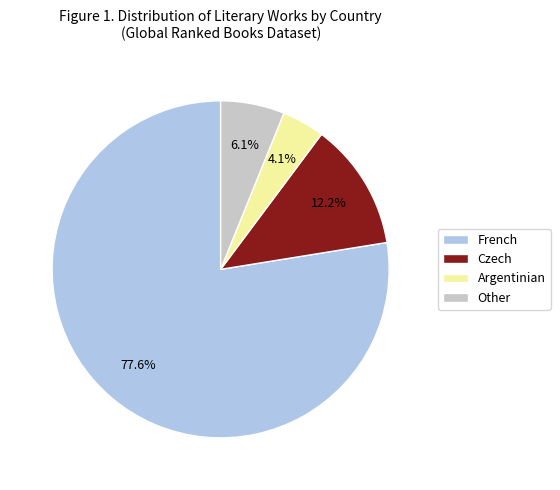

What percentage is NOT represented by Argentinian?

95.9%